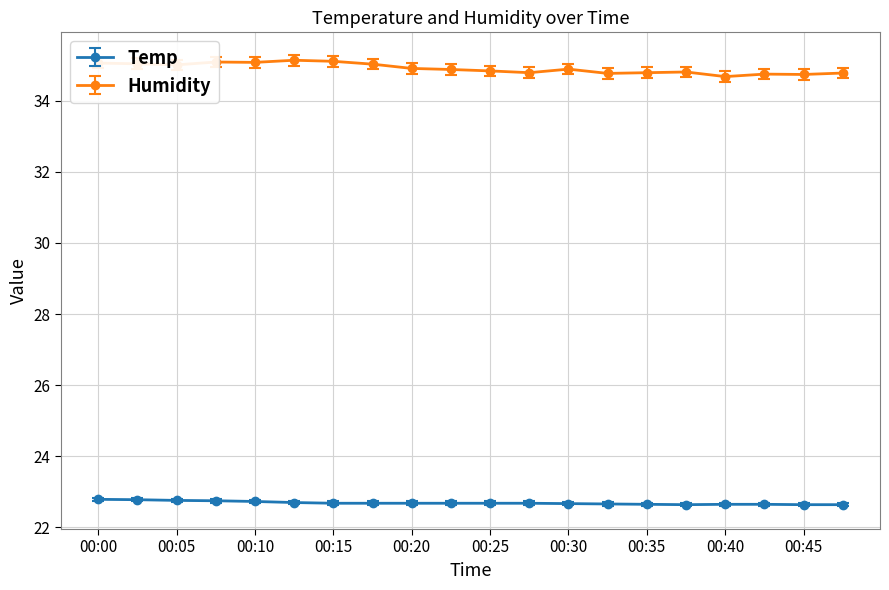

What is the sum of all Temp values?

453.8